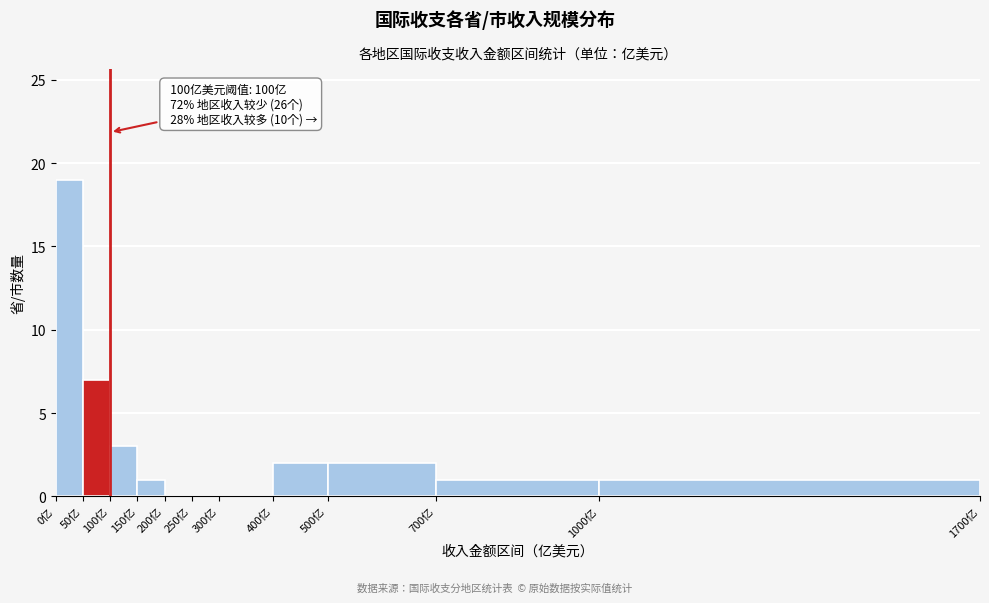

Which range on the x-axis has the tallest bar?

0 to 50